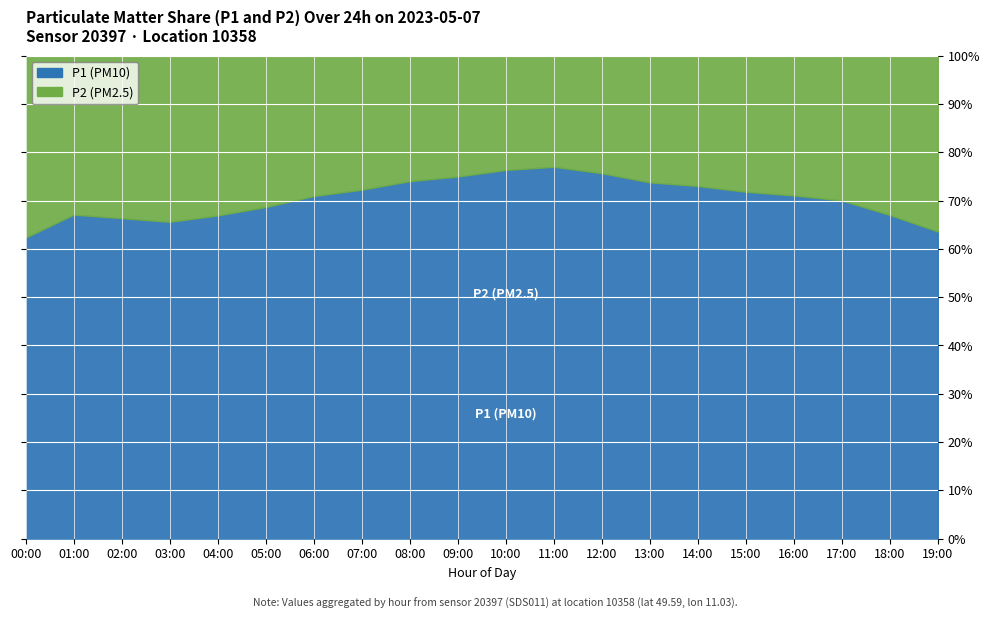

What is the average value of the P2 series?

3.5